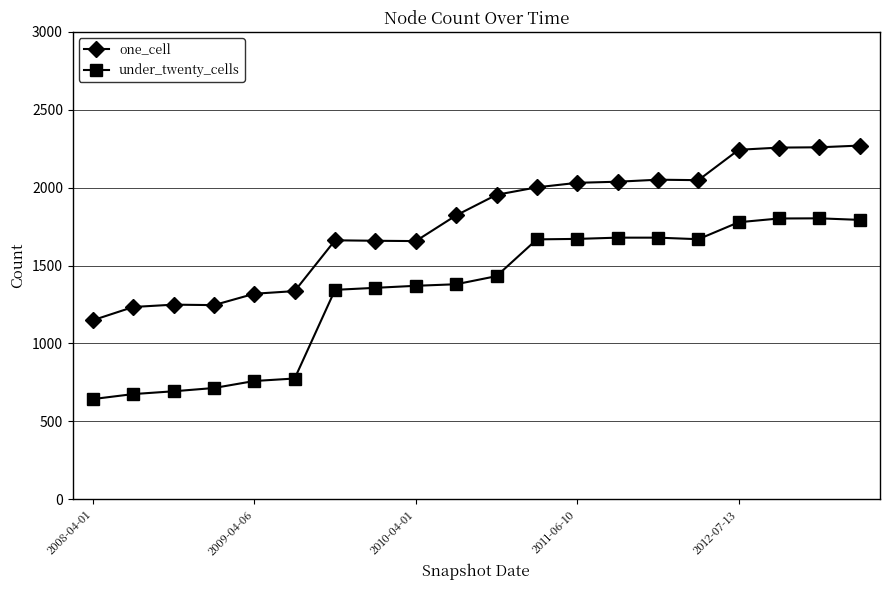

List the series in order of their overall mean, lowest first.

under_twenty_cells, one_cell